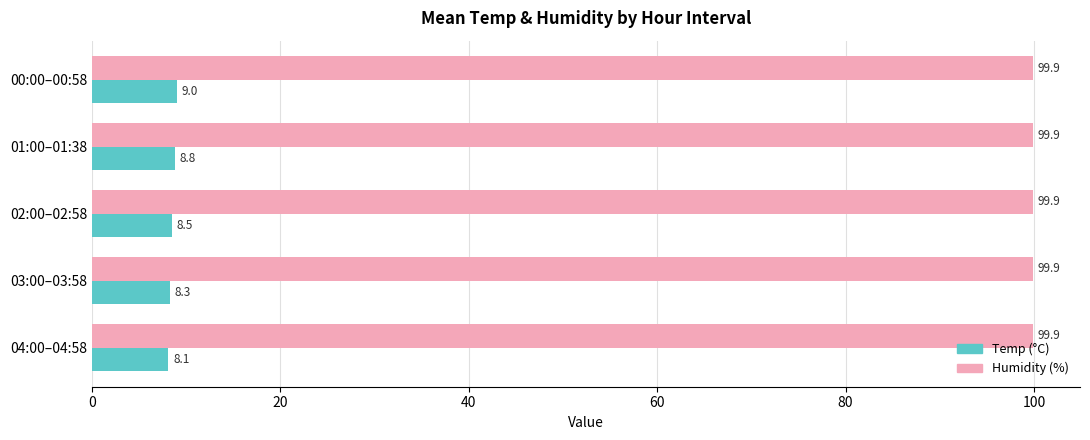

What is the approximate value of Temp (°C) at 02:00–02:58?

8.5